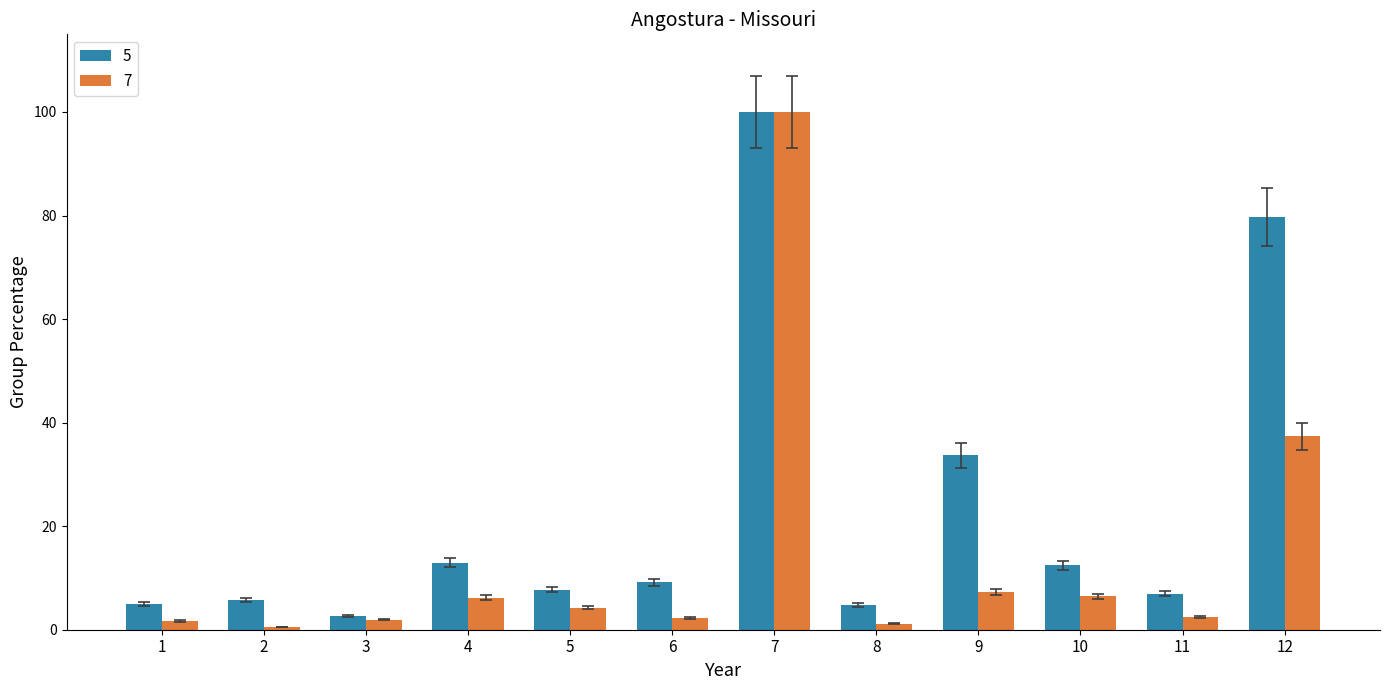

Rank the series by their average value, from highest to lowest.

5, 7